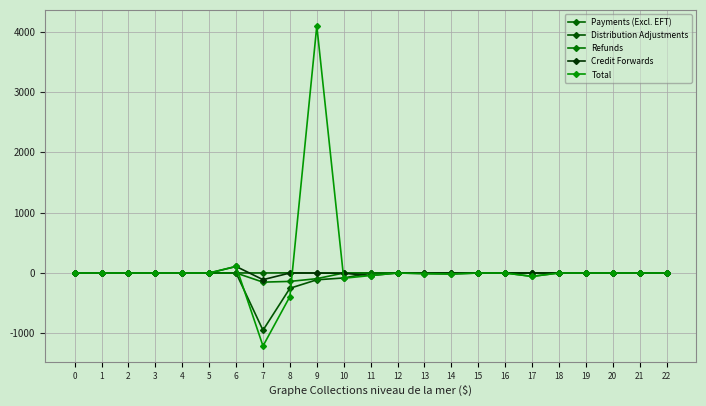

At which category is the sum across all series the highest?

9